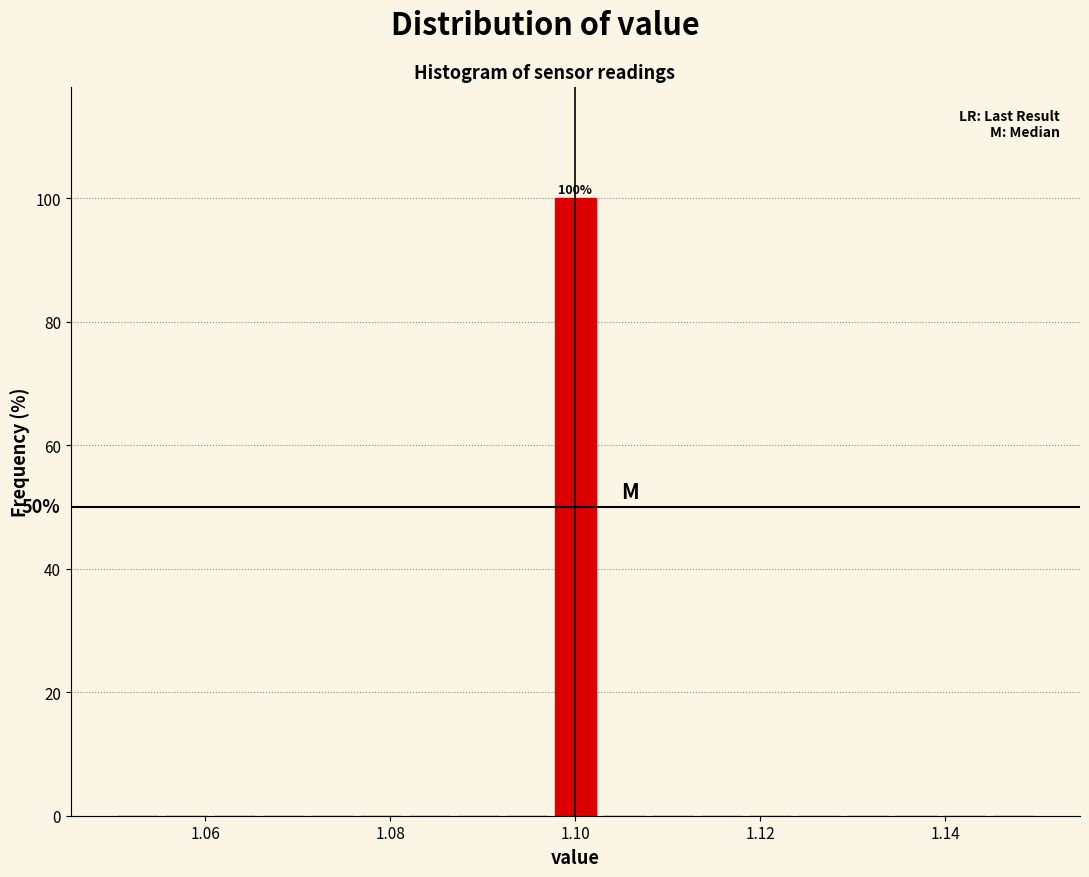

Around what value on the x-axis is the tallest bar? Give the approximate position of its centre, as read against the axis.

1.100